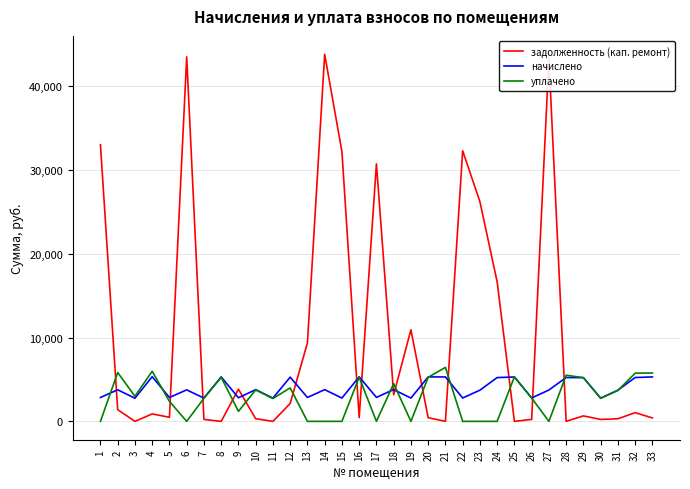

Where do задолженность (кап. ремонт) and уплачено first cross each other?

1 and 2